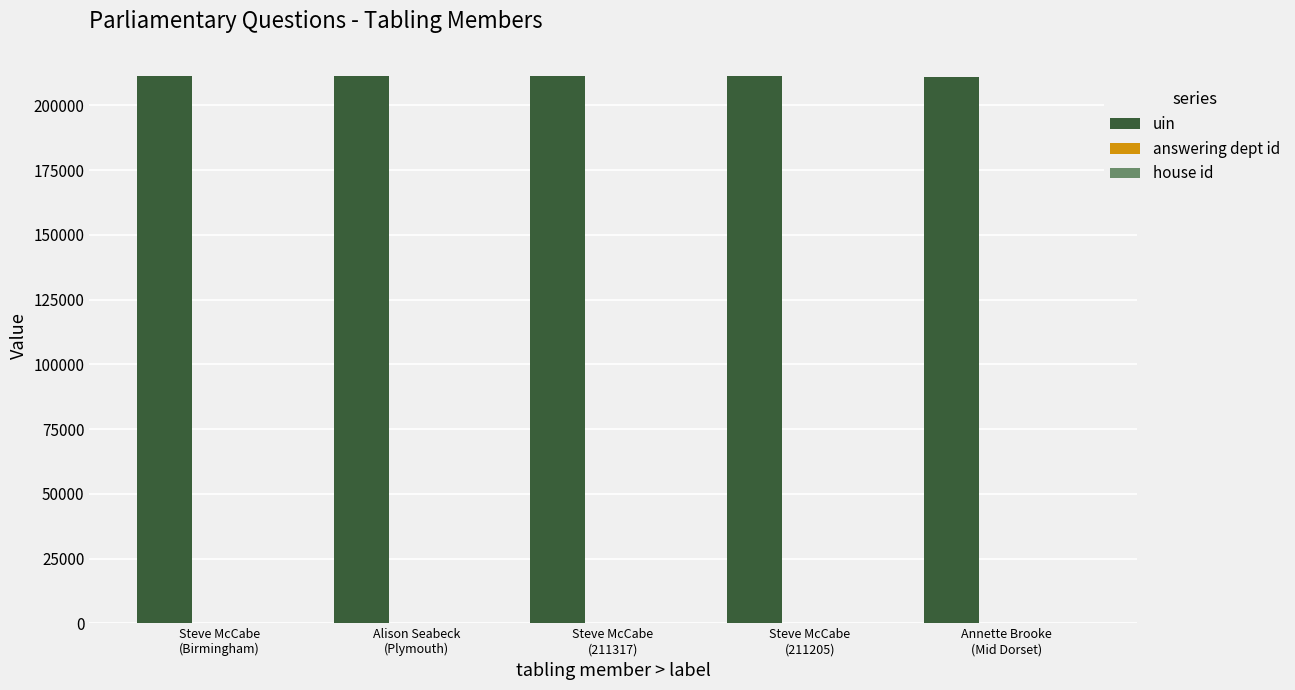

Which series has the largest total across all categories?

uin